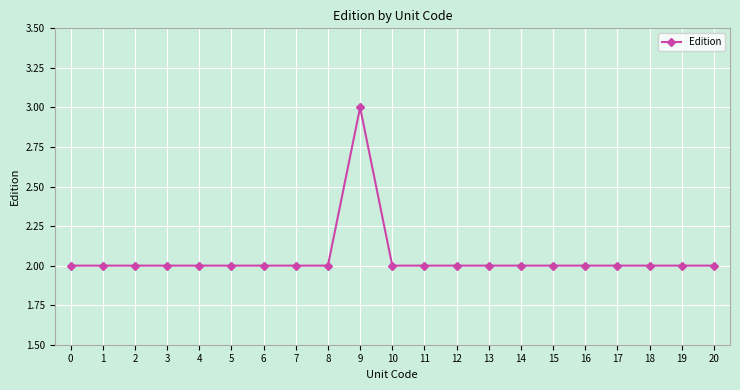

Approximately how many times larger is the value at 11 compared to 12?

1.0